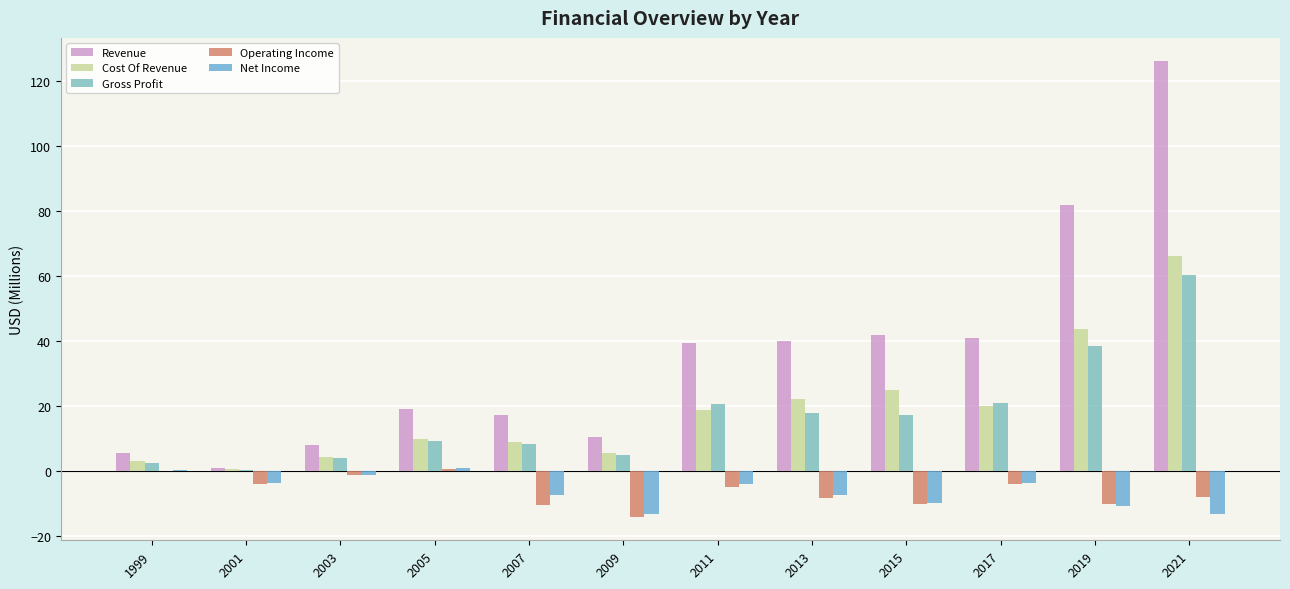

How many groups of bars are there?

12